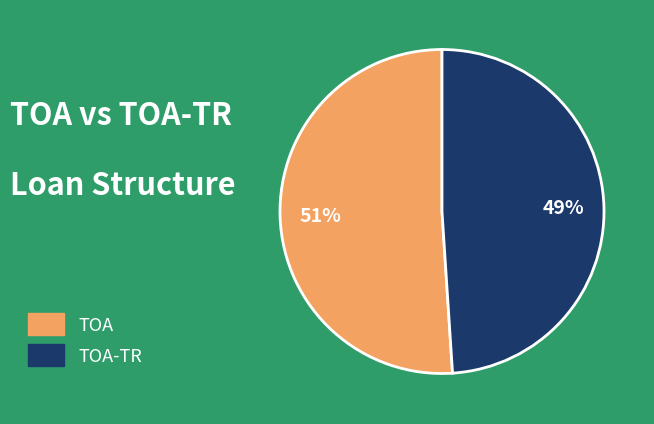

To the nearest percent, what is the combined percentage of TOA and TOA-TR?

100%